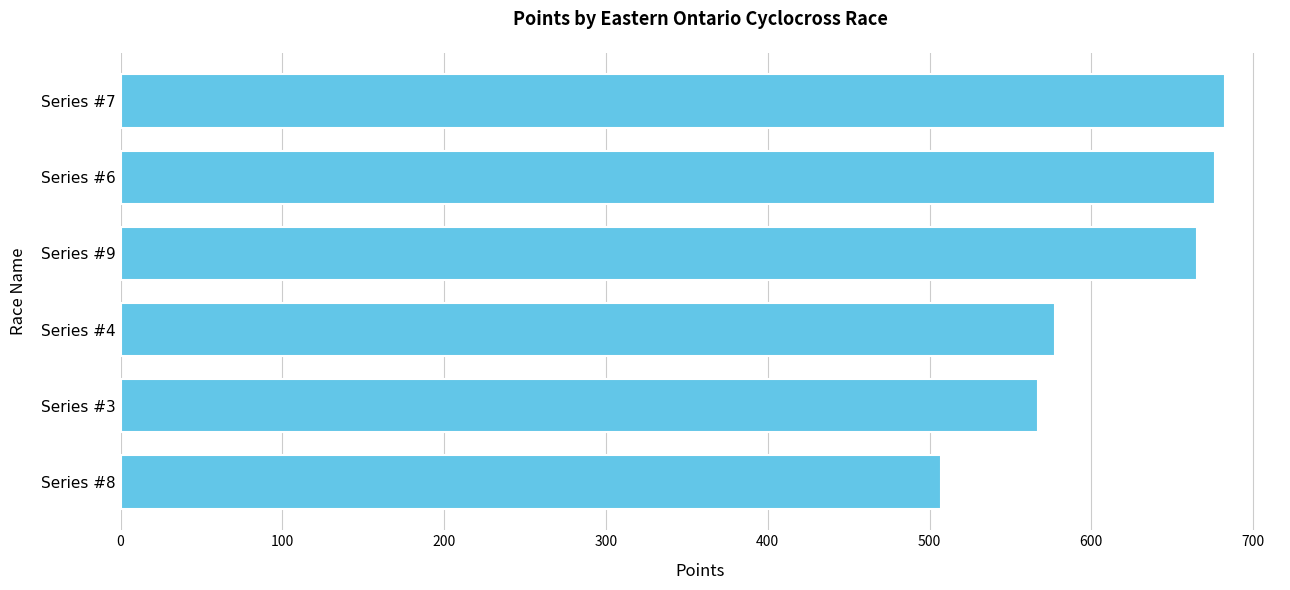

What is the change in value from Series #8 to Series #6?

+169.6